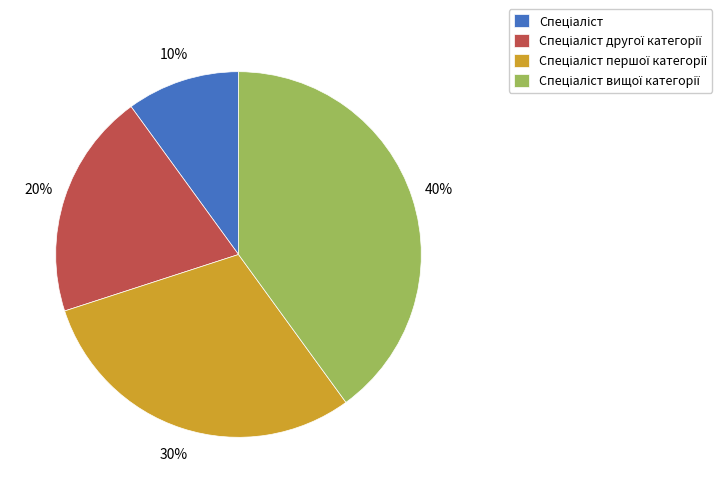

Is there a majority slice in this chart?

No